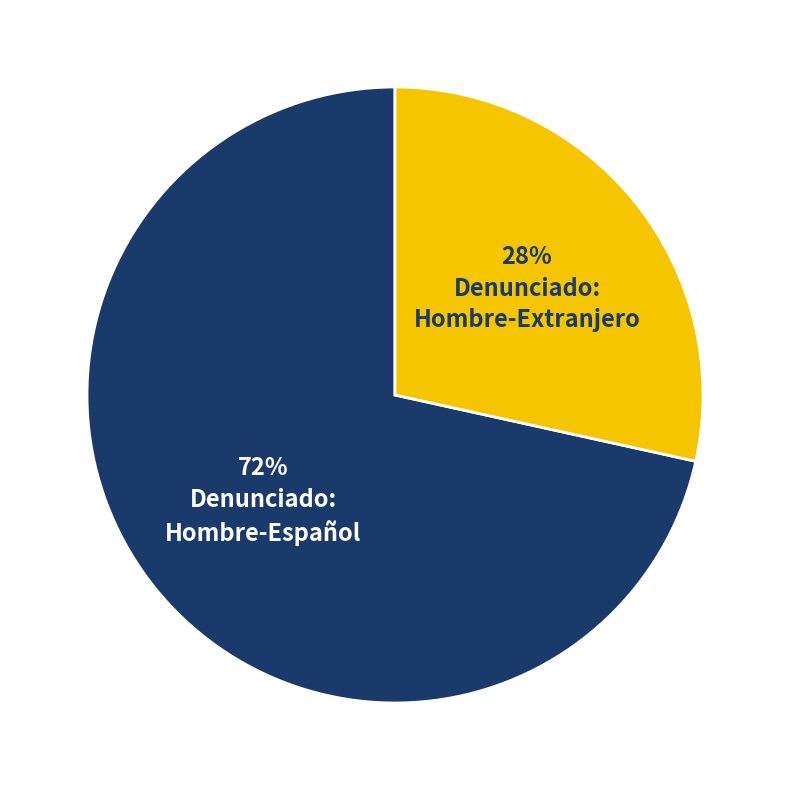

Is there a majority slice in this chart?

Yes